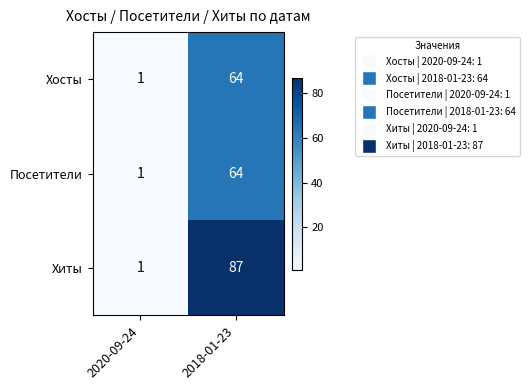

Reading left to right, list all the values displayed in this chart.

Хосты: 2020-09-24=1	2018-01-23=64
Посетители: 2020-09-24=1	2018-01-23=64
Хиты: 2020-09-24=1	2018-01-23=87